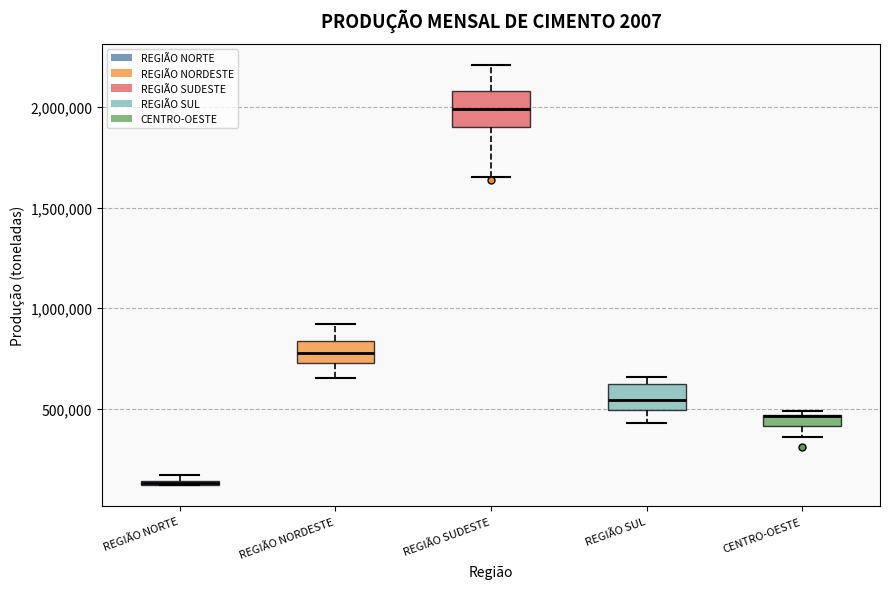

Where is the lower edge of the box for REGIÃO SUL on the y-axis? The values are not printed on the chart, so give them approximately, as read against the axis.

500000